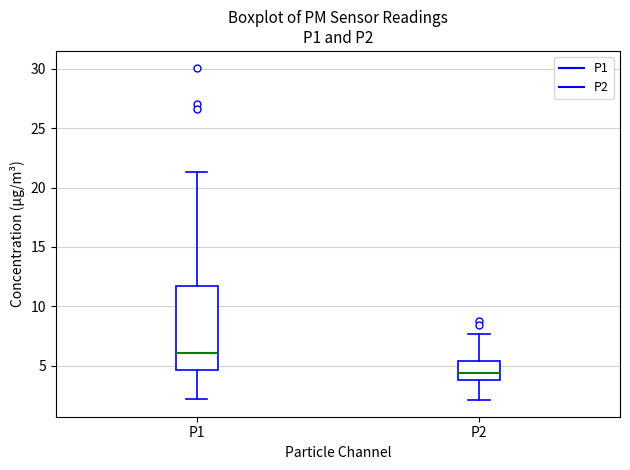

Which box is the tallest, from its lower edge to its upper edge?

P1